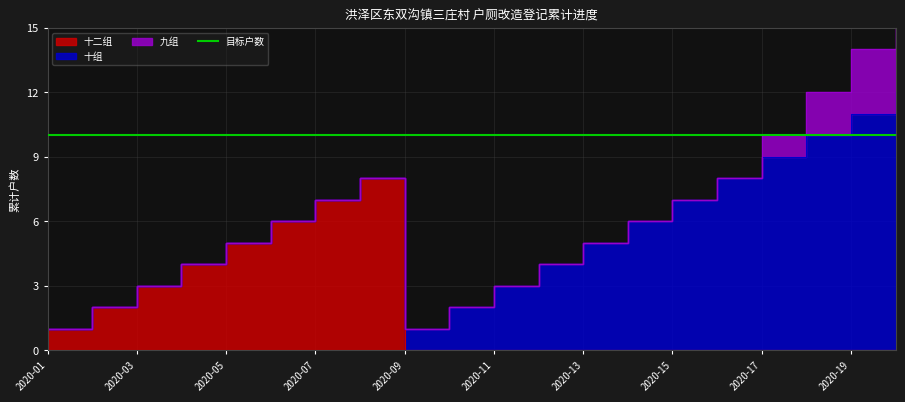

What is the difference between the 十组 values at 2020-05 and 2020-13?

5